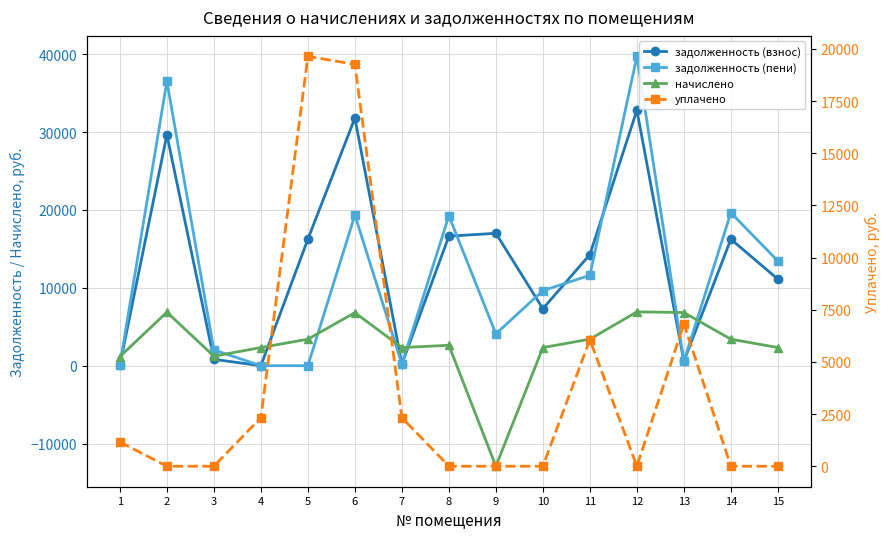

Which has a higher value, 6 or 7?

6